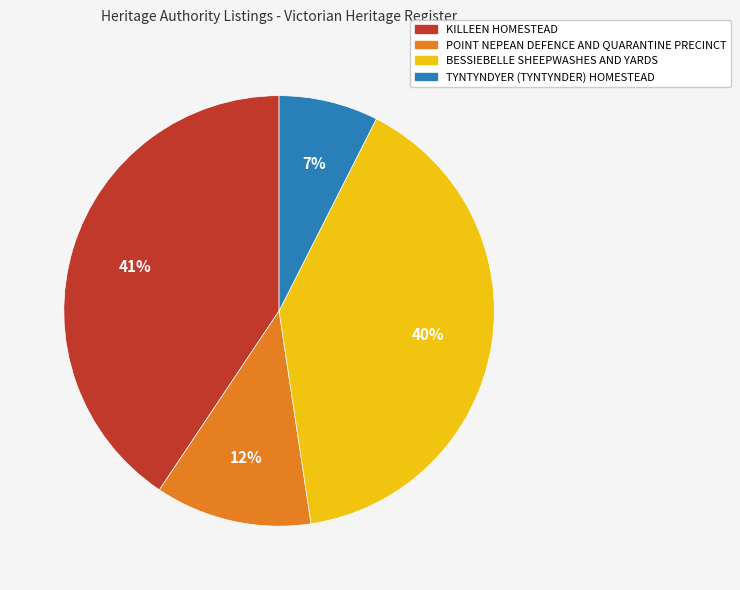

What is the ratio of the value at KILLEEN HOMESTEAD to the value at BESSIEBELLE SHEEPWASHES AND YARDS?

1.0